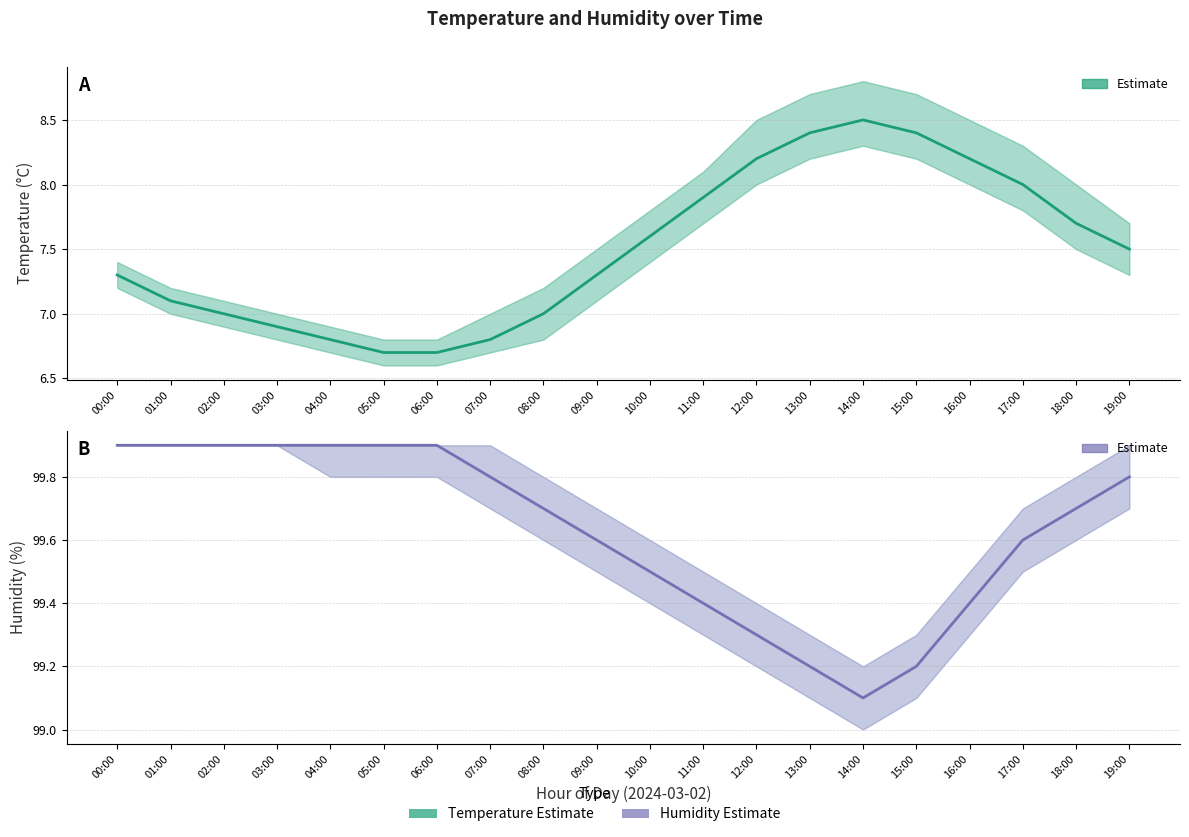

What value does the Humidity (estimate) series have at 04:00?

99.9